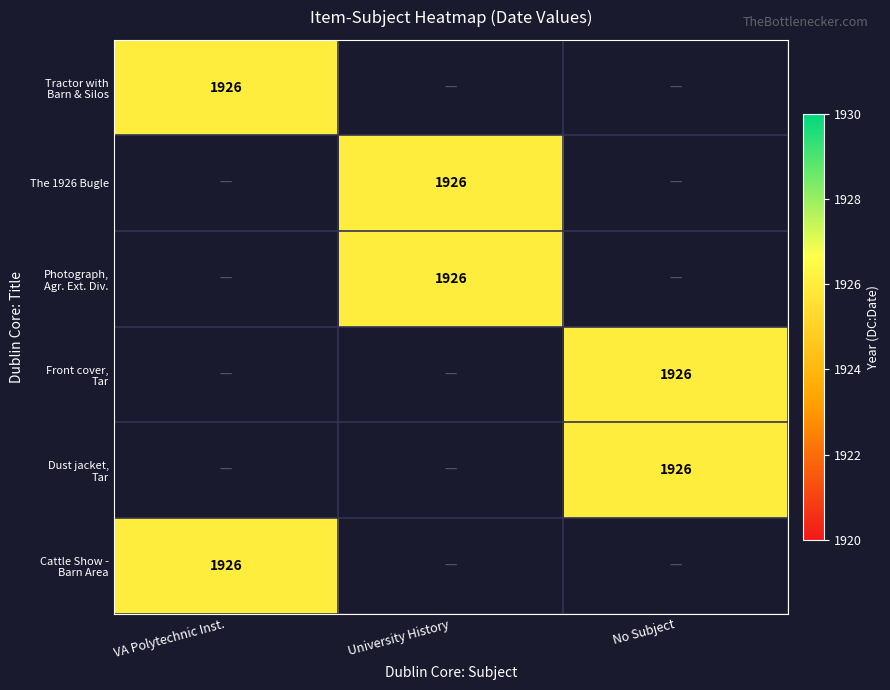

Reading left to right, extract all data points from this chart.

Tractor with Barn and Silos: Virginia Polytechnic Institute and State University=1926	University History=0	=0
The 1926 Bugle: Virginia Polytechnic Institute and State University=0	University History=1926	=0
Photograph, Agricultural Extension Division: Virginia Polytechnic Institute and State University=0	University History=1926	=0
Front cover, Tar: A Midwest Childhood: Virginia Polytechnic Institute and State University=0	University History=0	=1926
Dust jacket, Tar: A Midwest Childhood: Virginia Polytechnic Institute and State University=0	University History=0	=1926
Cattle Show - Barn Area: Virginia Polytechnic Institute and State University=1926	University History=0	=0